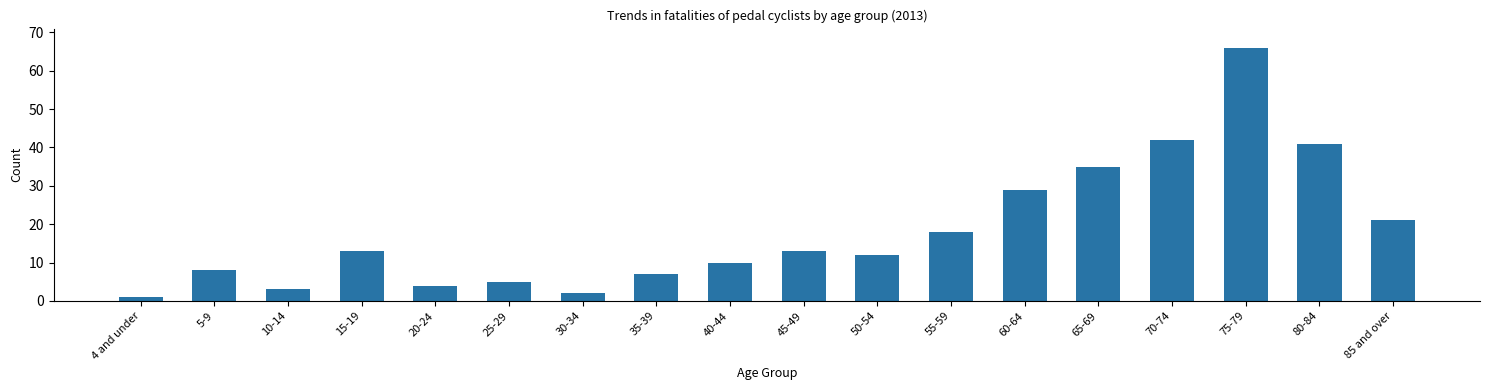

What is the difference between the maximum and minimum values?

65